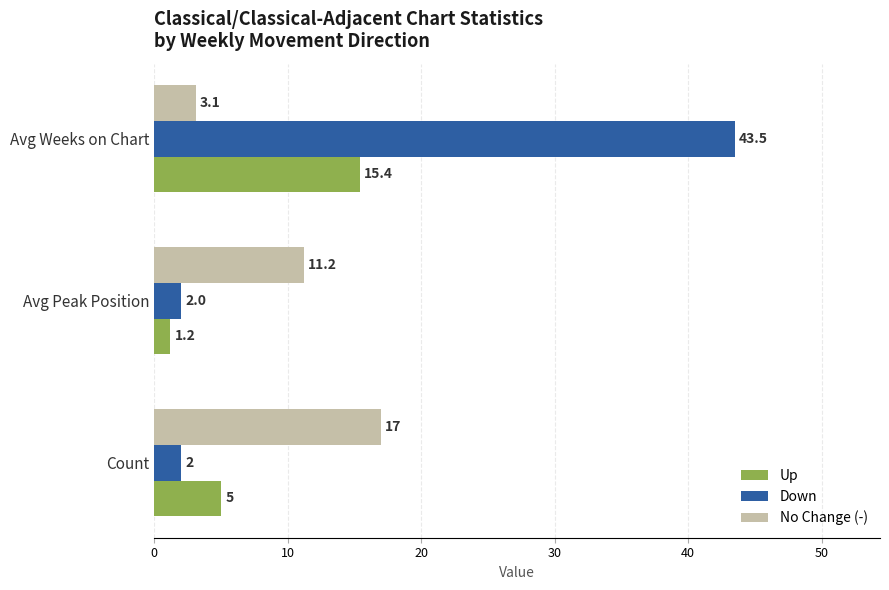

What is the sum of all Down values?

47.5